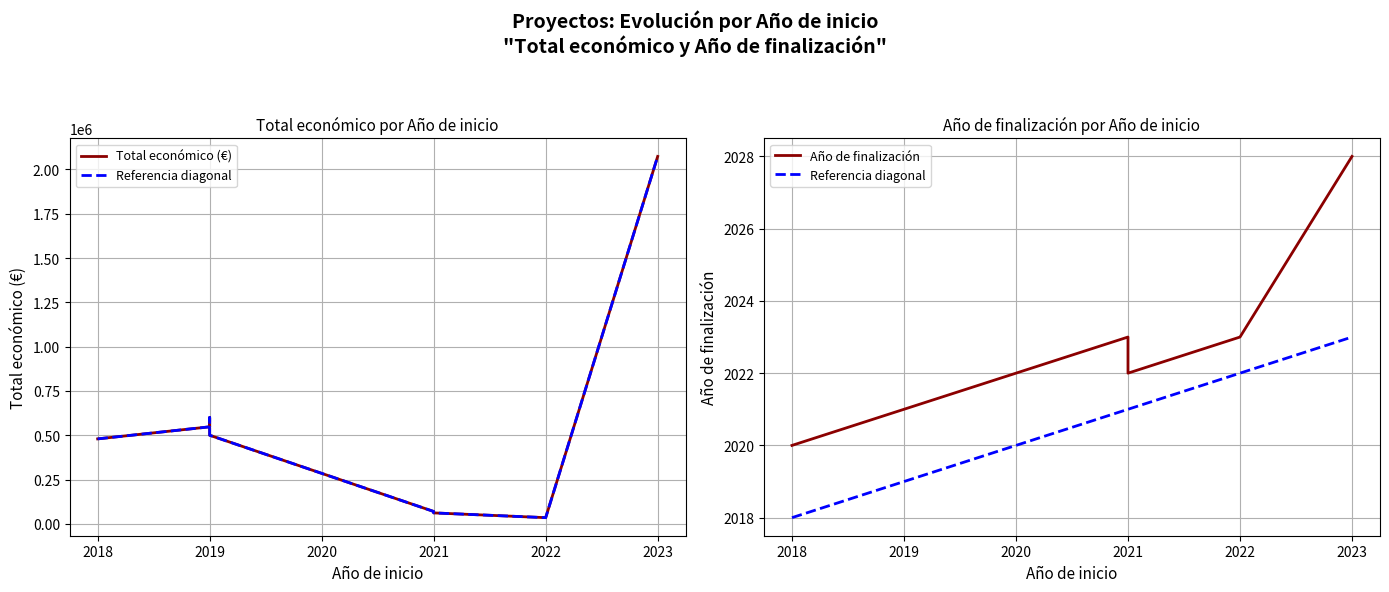

Is the value of Referencia diagonal at 2019 greater than the value of Año de finalización at 2019?

No